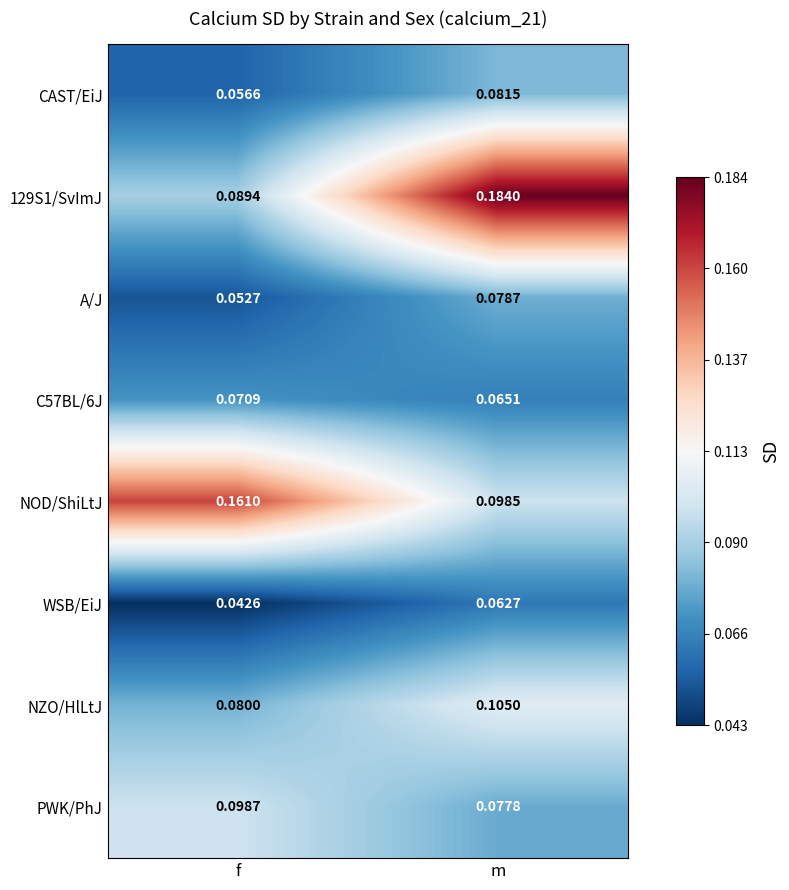

Which label corresponds to the largest value in the chart?

m